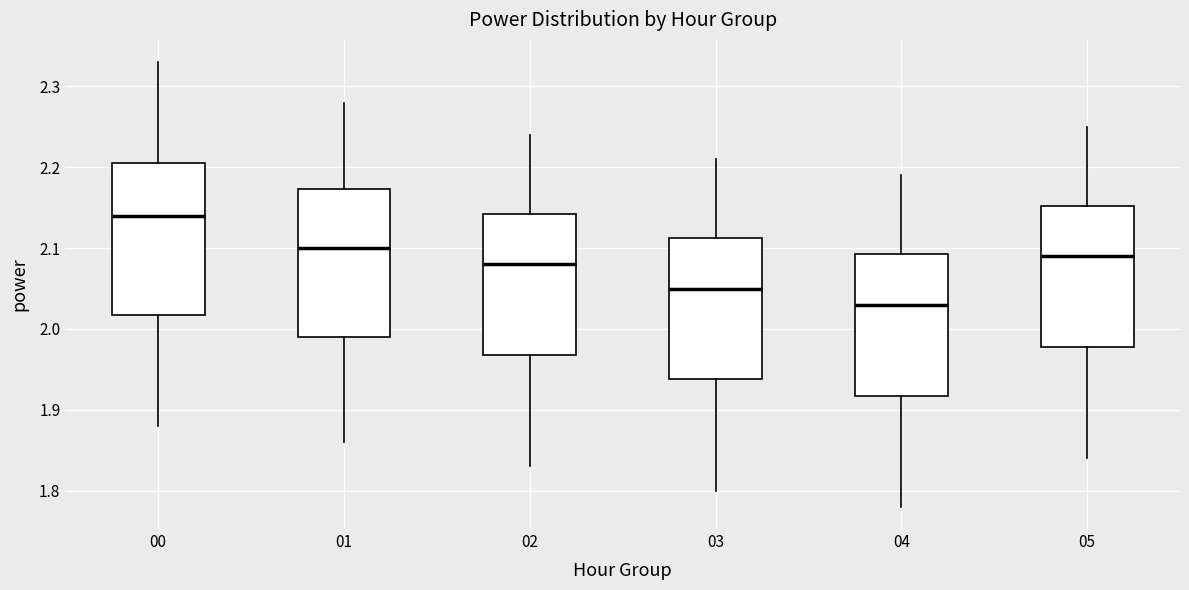

Reading left to right, read every box against the y-axis: the position of its median line, the range the box covers, and the ends of its whiskers. The values are not printed on the chart, so give them approximately, as read against the axis.

00: median 2.14, box 2.02 to 2.21, whiskers 1.88 to 2.33
01: median 2.10, box 1.99 to 2.17, whiskers 1.86 to 2.28
02: median 2.08, box 1.97 to 2.14, whiskers 1.83 to 2.24
03: median 2.05, box 1.94 to 2.11, whiskers 1.80 to 2.21
04: median 2.03, box 1.92 to 2.09, whiskers 1.78 to 2.19
05: median 2.09, box 1.98 to 2.15, whiskers 1.84 to 2.25